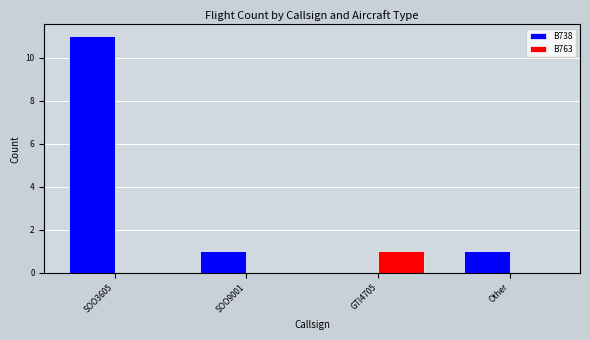

The value of B763 at SOO3605 is 0. True or false?

True